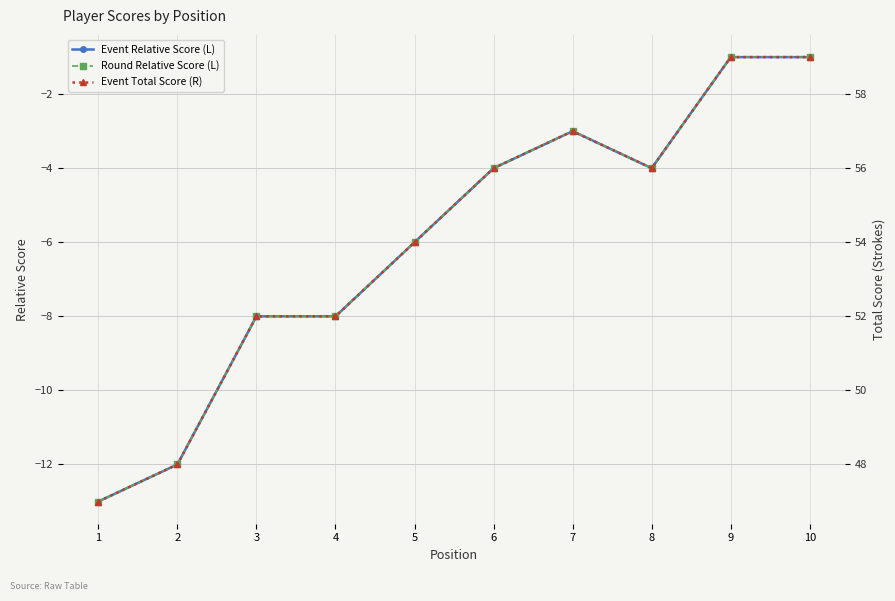

True or false: Event Relative Score (L) and Event Total Score (R) intersect in this chart.

False